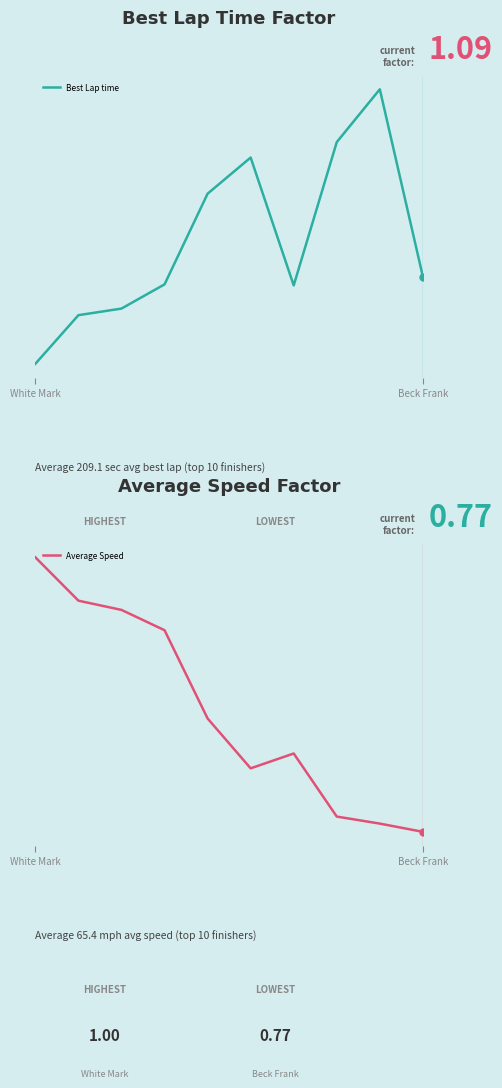

At which category is the sum across all series the highest?

8